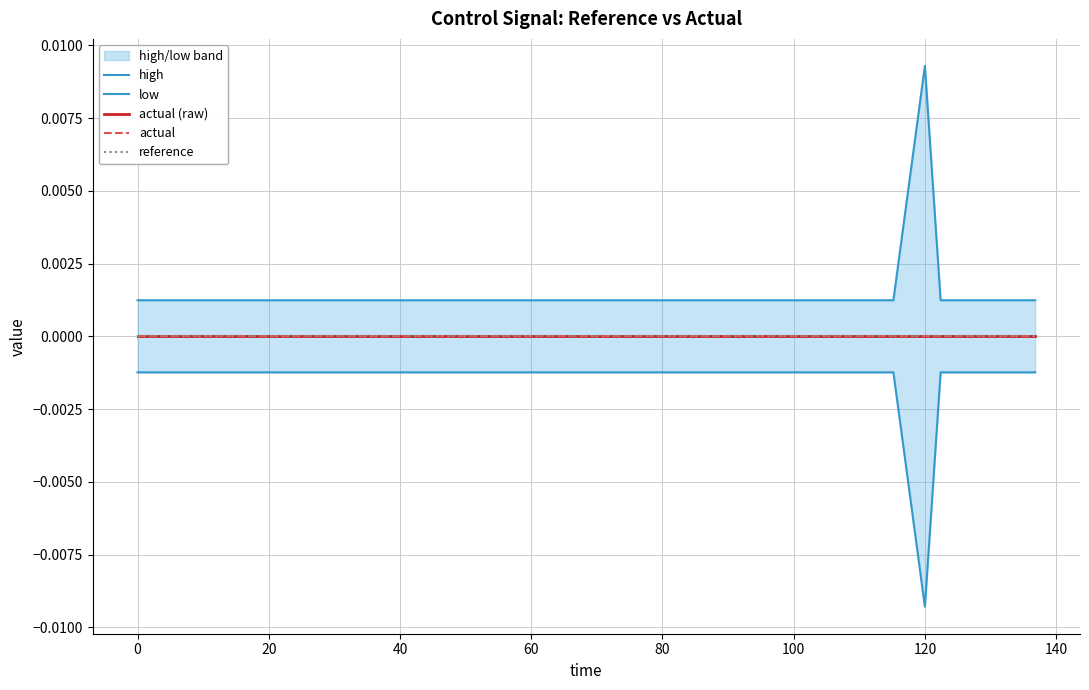

Does the chart have visible grid lines?

Yes